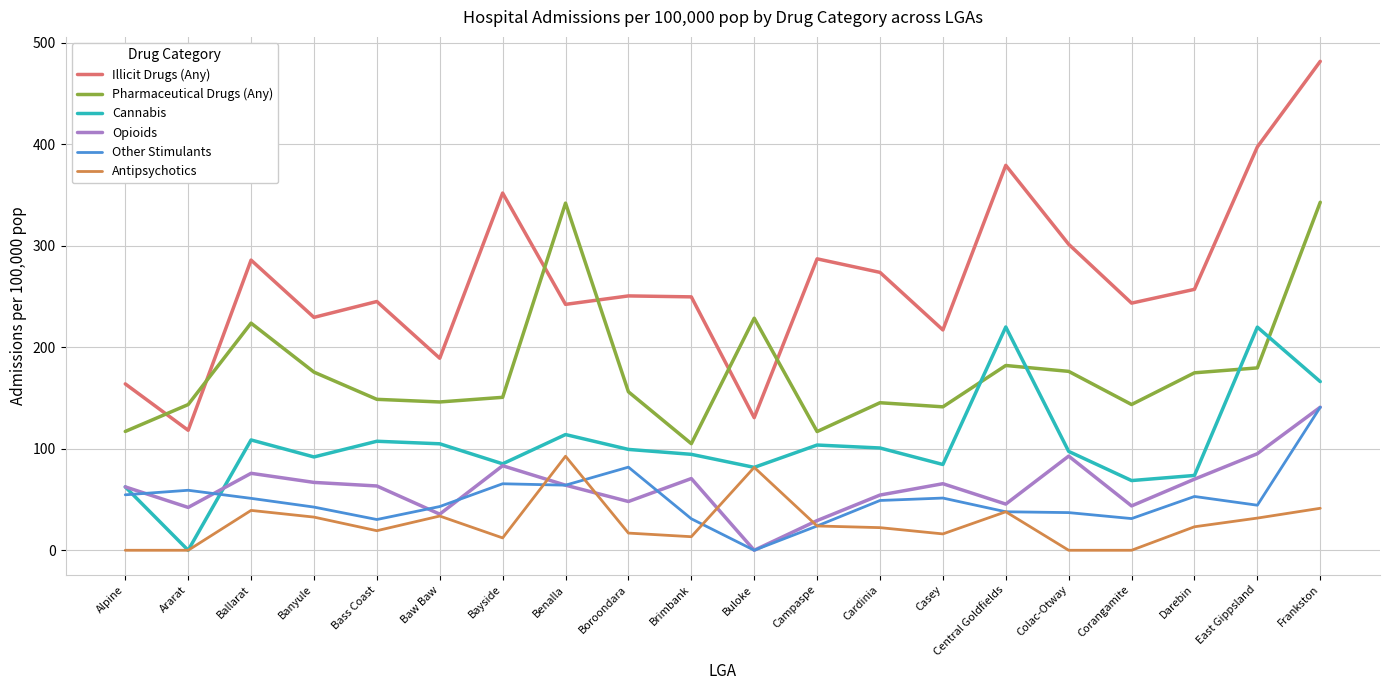

Which series changed the most between Benalla and Campaspe?

Pharmaceutical Drugs (Any)